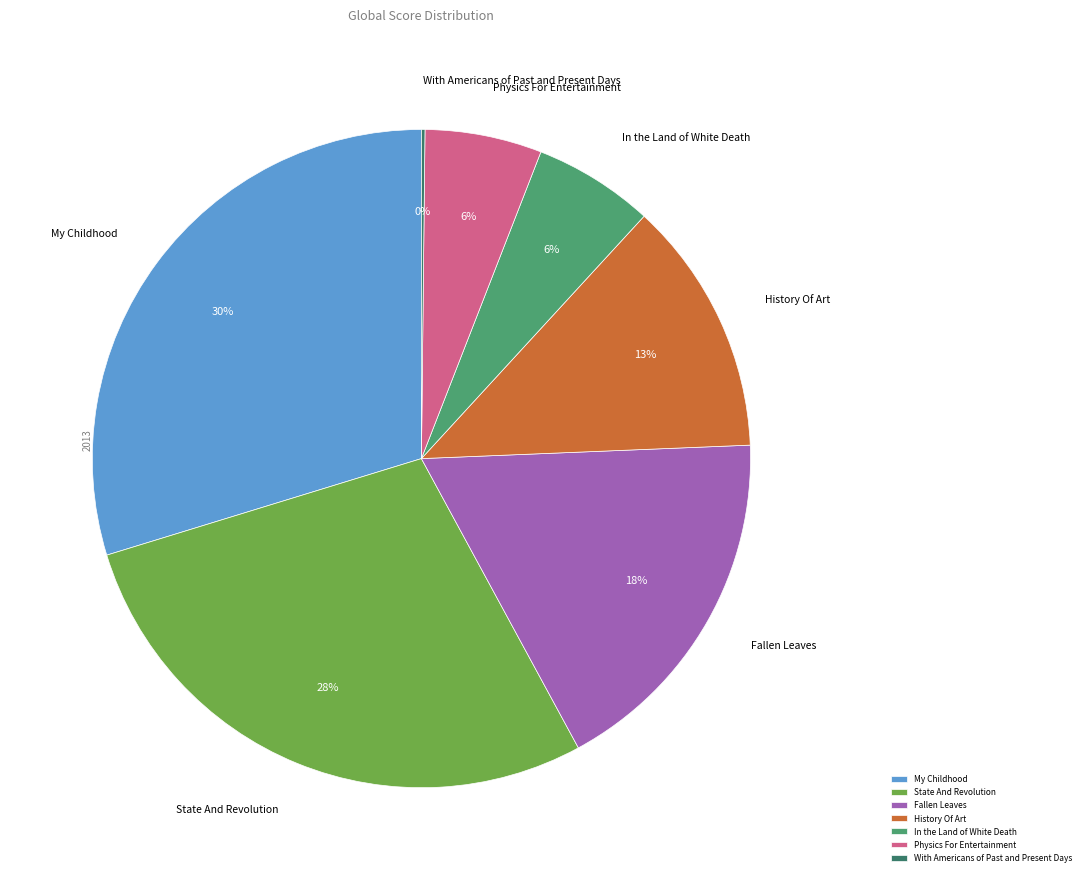

To the nearest percent, what is the average slice percentage?

14%